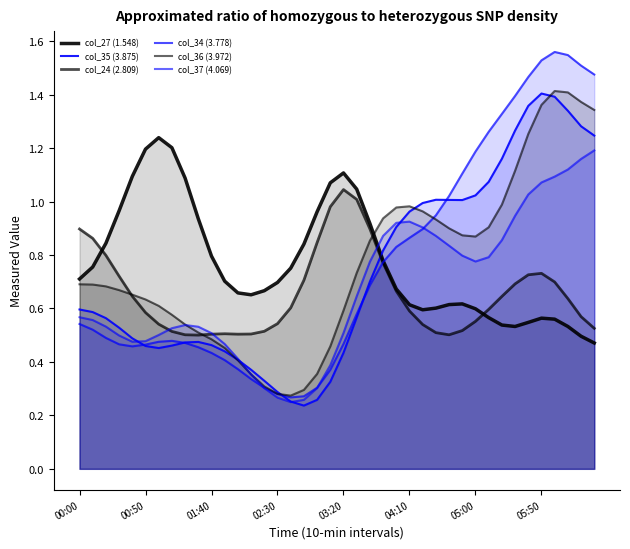

What position from the right is 05:00?

10